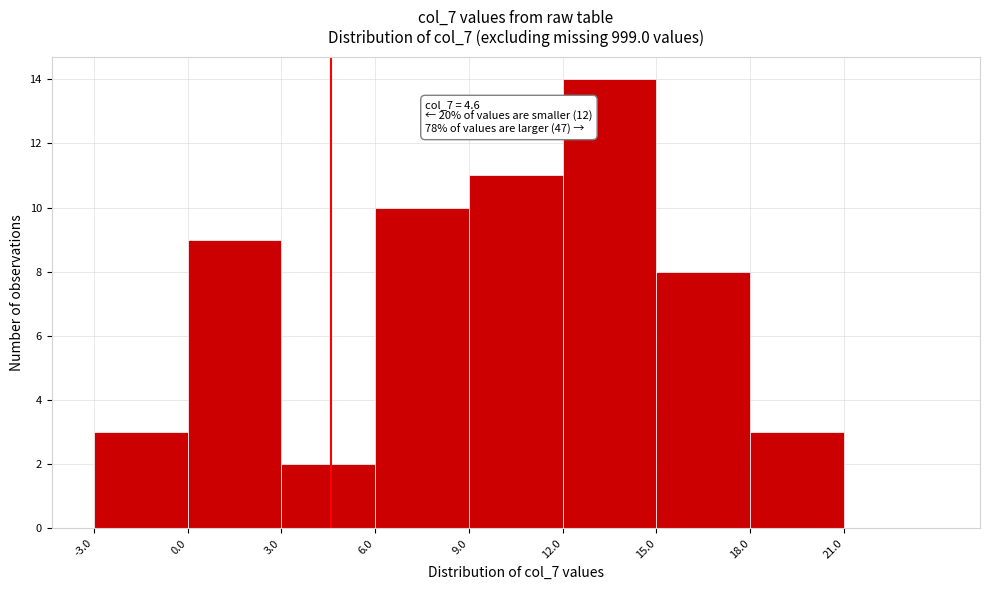

Which range on the x-axis has the tallest bar?

12 to 15